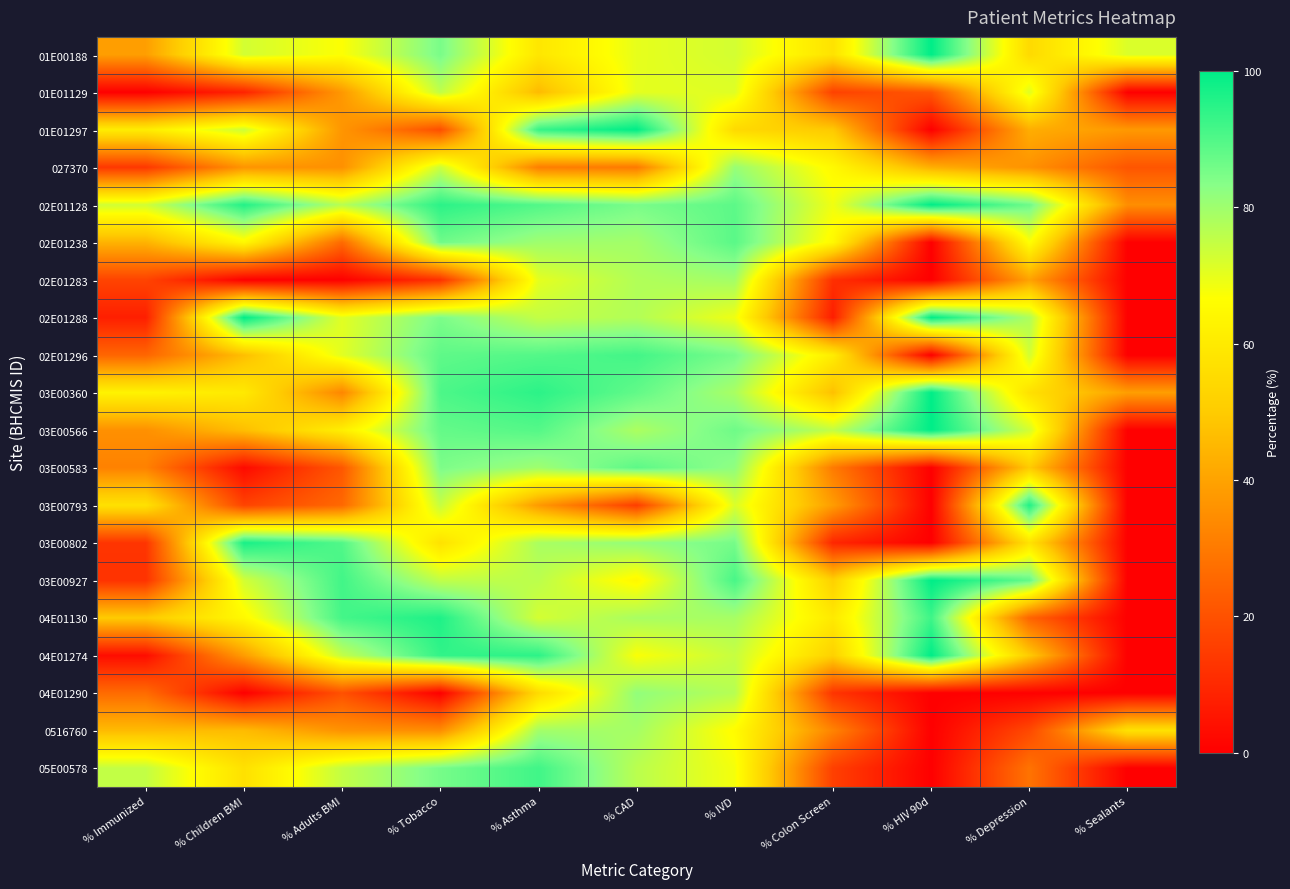

Reading left to right, what are all the values shown in this chart?

01E00188: % Immunized=39.0	% Children BMI=72.9	% Adults BMI=66.9	% Tobacco=85.0	% Asthma=58.8	% CAD=70.0	% IVD=72.8	% Colon Screen=57.5	% HIV 90d=100.0	% Depression=54.7	% Sealants=71.7
01E01129: % Immunized=0.0	% Children BMI=8.6	% Adults BMI=37.4	% Tobacco=75.5	% Asthma=45.8	% CAD=70.3	% IVD=71.1	% Colon Screen=16.1	% HIV 90d=21.4	% Depression=71.0	% Sealants=0.0
01E01297: % Immunized=60.7	% Children BMI=73.7	% Adults BMI=36.7	% Tobacco=19.4	% Asthma=93.3	% CAD=100.0	% IVD=54.5	% Colon Screen=49.4	% HIV 90d=0.0	% Depression=42.7	% Sealants=37.5
027370: % Immunized=13.8	% Children BMI=36.5	% Adults BMI=35.5	% Tobacco=73.8	% Asthma=31.1	% CAD=30.0	% IVD=81.0	% Colon Screen=64.8	% HIV 90d=42.9	% Depression=35.9	% Sealants=21.0
02E01128: % Immunized=73.2	% Children BMI=95.7	% Adults BMI=76.6	% Tobacco=94.6	% Asthma=89.9	% CAD=85.0	% IVD=88.6	% Colon Screen=68.7	% HIV 90d=100.0	% Depression=86.6	% Sealants=35.0
02E01238: % Immunized=43.9	% Children BMI=64.5	% Adults BMI=26.0	% Tobacco=86.2	% Asthma=80.0	% CAD=79.5	% IVD=88.9	% Colon Screen=64.8	% HIV 90d=0.0	% Depression=66.8	% Sealants=0.0
02E01283: % Immunized=16.7	% Children BMI=0.0	% Adults BMI=0.1	% Tobacco=12.1	% Asthma=70.3	% CAD=77.5	% IVD=79.5	% Colon Screen=11.6	% HIV 90d=0.0	% Depression=39.8	% Sealants=0.0
02E01288: % Immunized=7.7	% Children BMI=100.0	% Adults BMI=70.7	% Tobacco=84.7	% Asthma=75.0	% CAD=77.4	% IVD=68.8	% Colon Screen=7.3	% HIV 90d=100.0	% Depression=77.9	% Sealants=0.0
02E01296: % Immunized=25.0	% Children BMI=46.7	% Adults BMI=70.8	% Tobacco=88.3	% Asthma=89.7	% CAD=91.7	% IVD=85.1	% Colon Screen=60.9	% HIV 90d=0.0	% Depression=72.9	% Sealants=0.0
03E00360: % Immunized=62.9	% Children BMI=59.8	% Adults BMI=33.0	% Tobacco=90.5	% Asthma=94.5	% CAD=87.9	% IVD=78.6	% Colon Screen=47.1	% HIV 90d=100.0	% Depression=56.8	% Sealants=38.9
03E00566: % Immunized=35.5	% Children BMI=46.7	% Adults BMI=61.4	% Tobacco=87.6	% Asthma=89.5	% CAD=78.2	% IVD=86.3	% Colon Screen=75.3	% HIV 90d=100.0	% Depression=72.9	% Sealants=0.0
03E00583: % Immunized=31.9	% Children BMI=2.6	% Adults BMI=21.4	% Tobacco=84.6	% Asthma=80.0	% CAD=88.6	% IVD=82.1	% Colon Screen=30.2	% HIV 90d=0.0	% Depression=49.9	% Sealants=0.0
03E00793: % Immunized=57.1	% Children BMI=16.6	% Adults BMI=25.6	% Tobacco=74.6	% Asthma=37.8	% CAD=15.0	% IVD=71.7	% Colon Screen=38.5	% HIV 90d=0.0	% Depression=96.0	% Sealants=0.0
03E00802: % Immunized=13.0	% Children BMI=96.9	% Adults BMI=89.9	% Tobacco=57.2	% Asthma=78.6	% CAD=81.7	% IVD=85.4	% Colon Screen=9.5	% HIV 90d=0.0	% Depression=57.5	% Sealants=0.0
03E00927: % Immunized=12.5	% Children BMI=72.9	% Adults BMI=91.9	% Tobacco=75.4	% Asthma=76.0	% CAD=64.7	% IVD=91.1	% Colon Screen=51.6	% HIV 90d=100.0	% Depression=87.9	% Sealants=0.0
04E01130: % Immunized=50.0	% Children BMI=64.8	% Adults BMI=91.6	% Tobacco=96.2	% Asthma=72.7	% CAD=78.7	% IVD=78.9	% Colon Screen=59.8	% HIV 90d=92.3	% Depression=24.6	% Sealants=0.0
04E01274: % Immunized=3.3	% Children BMI=38.3	% Adults BMI=75.1	% Tobacco=93.8	% Asthma=94.4	% CAD=67.3	% IVD=74.5	% Colon Screen=52.0	% HIV 90d=100.0	% Depression=49.7	% Sealants=0.0
04E01290: % Immunized=26.4	% Children BMI=0.0	% Adults BMI=19.8	% Tobacco=0.0	% Asthma=55.0	% CAD=81.8	% IVD=76.8	% Colon Screen=13.0	% HIV 90d=0.0	% Depression=0.3	% Sealants=0.0
0516760: % Immunized=46.0	% Children BMI=46.1	% Adults BMI=36.0	% Tobacco=34.9	% Asthma=79.5	% CAD=79.1	% IVD=65.8	% Colon Screen=32.3	% HIV 90d=0.0	% Depression=18.0	% Sealants=57.1
05E00578: % Immunized=75.0	% Children BMI=56.9	% Adults BMI=75.0	% Tobacco=85.4	% Asthma=92.0	% CAD=76.3	% IVD=68.0	% Colon Screen=15.7	% HIV 90d=0.0	% Depression=28.4	% Sealants=0.0